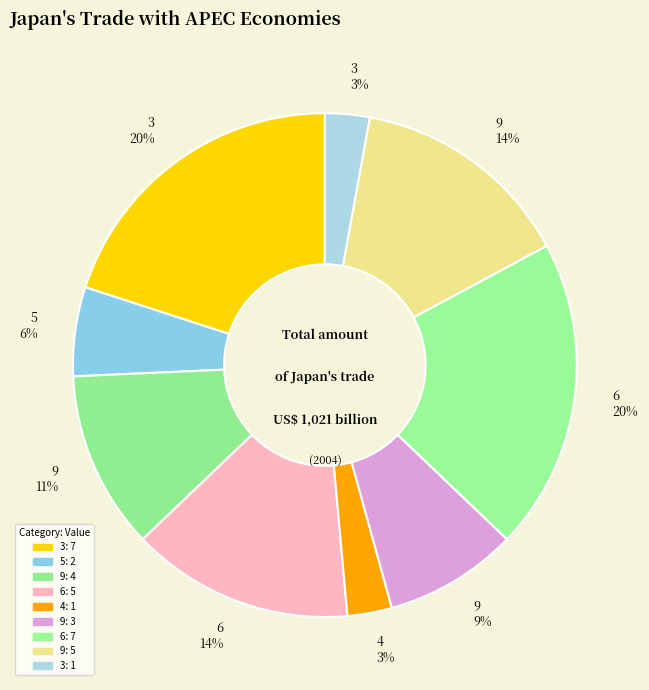

To the nearest percent, what portion does 5 6% represent?

6%